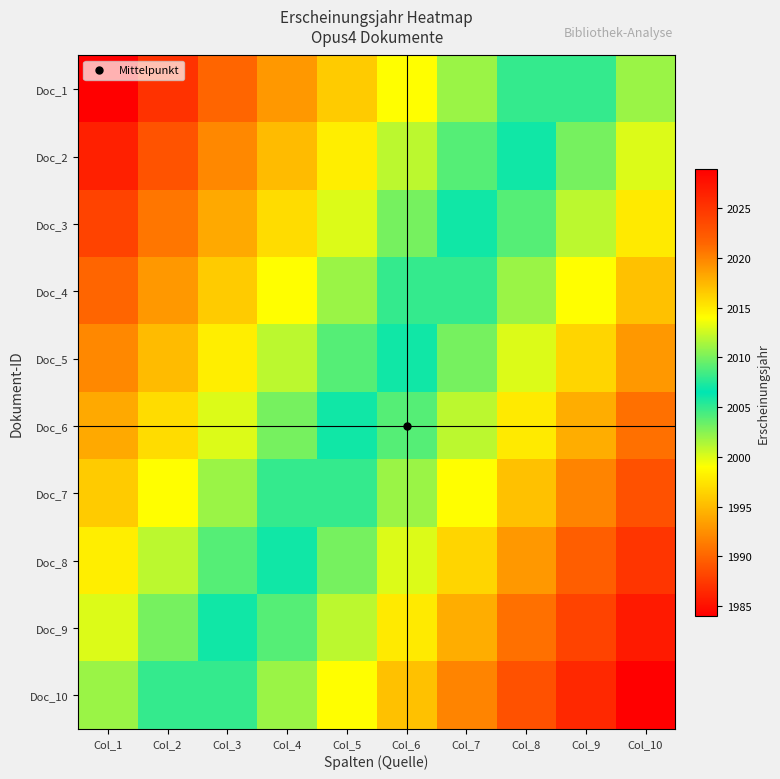

Reading left to right, what are all the values shown in this chart?

Doc_1: Col_1=1984	Col_2=1987	Col_3=1990	Col_4=1993	Col_5=1996	Col_6=1999	Col_7=2002	Col_8=2005	Col_9=2008	Col_10=2011
Doc_2: Col_1=1986	Col_2=1989	Col_3=1992	Col_4=1995	Col_5=1998	Col_6=2001	Col_7=2004	Col_8=2007	Col_9=2010	Col_10=2013
Doc_3: Col_1=1988	Col_2=1991	Col_3=1994	Col_4=1997	Col_5=2000	Col_6=2003	Col_7=2006	Col_8=2009	Col_9=2012	Col_10=2015
Doc_4: Col_1=1990	Col_2=1993	Col_3=1996	Col_4=1999	Col_5=2002	Col_6=2005	Col_7=2008	Col_8=2011	Col_9=2014	Col_10=2017
Doc_5: Col_1=1992	Col_2=1995	Col_3=1998	Col_4=2001	Col_5=2004	Col_6=2007	Col_7=2010	Col_8=2013	Col_9=2016	Col_10=2019
Doc_6: Col_1=1994	Col_2=1997	Col_3=2000	Col_4=2003	Col_5=2006	Col_6=2009	Col_7=2012	Col_8=2015	Col_9=2018	Col_10=2021
Doc_7: Col_1=1996	Col_2=1999	Col_3=2002	Col_4=2005	Col_5=2008	Col_6=2011	Col_7=2014	Col_8=2017	Col_9=2020	Col_10=2023
Doc_8: Col_1=1998	Col_2=2001	Col_3=2004	Col_4=2007	Col_5=2010	Col_6=2013	Col_7=2016	Col_8=2019	Col_9=2022	Col_10=2025
Doc_9: Col_1=2000	Col_2=2003	Col_3=2006	Col_4=2009	Col_5=2012	Col_6=2015	Col_7=2018	Col_8=2021	Col_9=2024	Col_10=2027
Doc_10: Col_1=2002	Col_2=2005	Col_3=2008	Col_4=2011	Col_5=2014	Col_6=2017	Col_7=2020	Col_8=2023	Col_9=2026	Col_10=2029